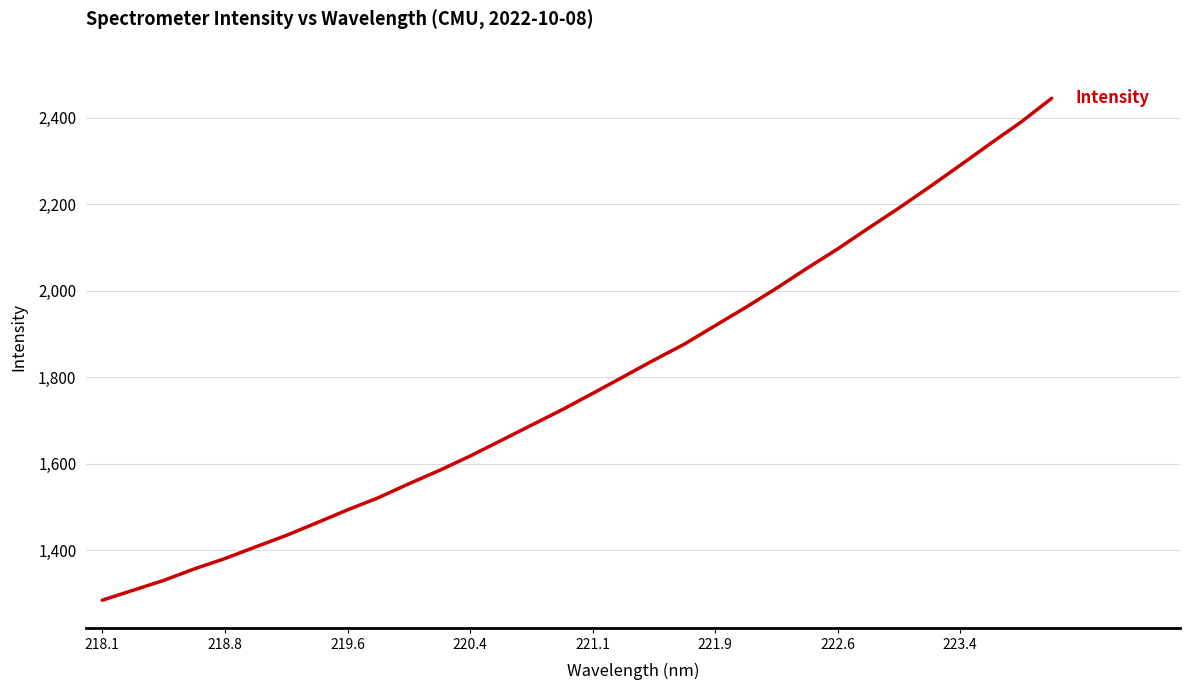

What is the smallest value displayed?

1284.1